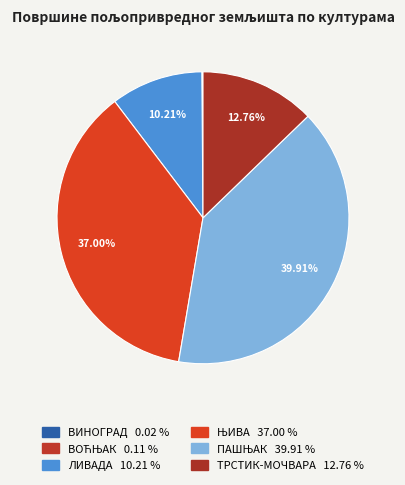

What percentage is the ПАШЊАК slice, to the nearest percent?

40%